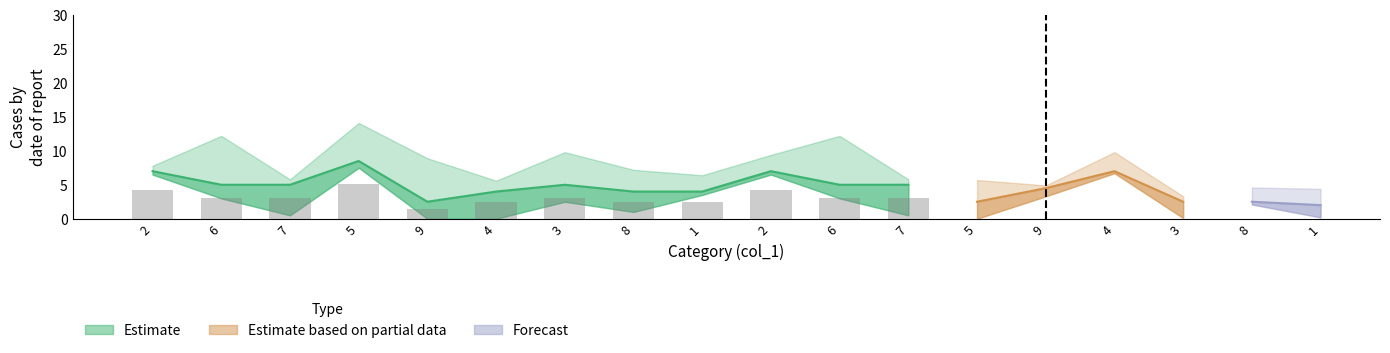

Is the value of col_3 at 9 greater than the value of col_9 at 6?

No